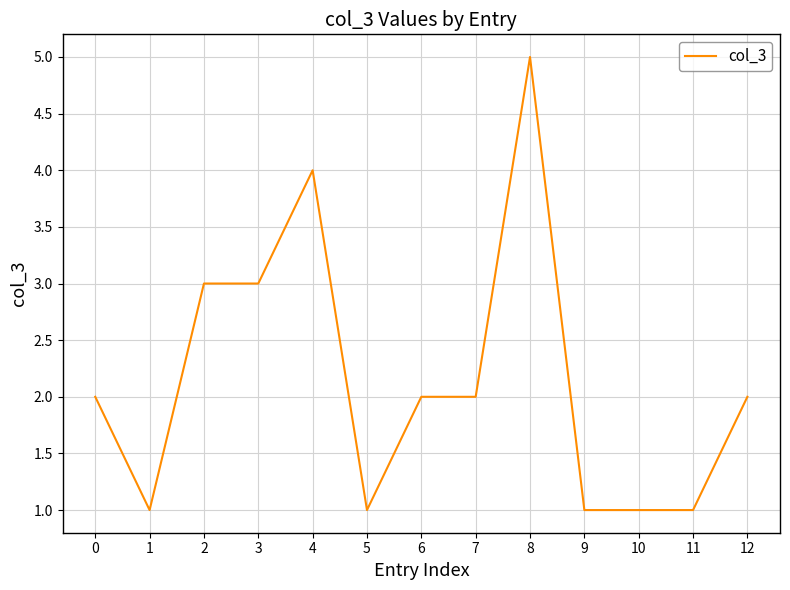

Which category has the highest value across all series?

8